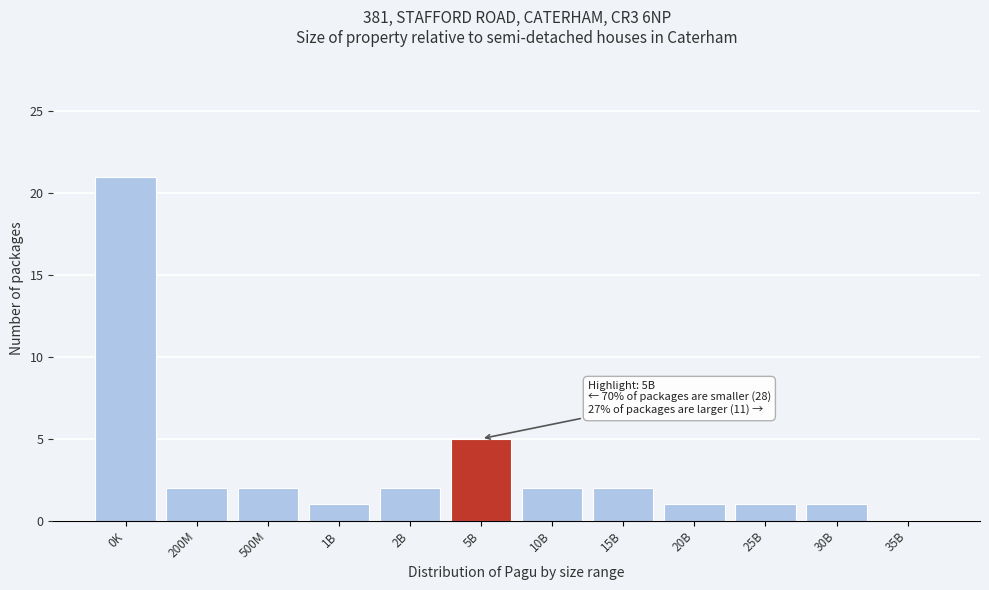

Reading left to right, transcribe all the data shown in this chart.

0K=21	200M=2	500M=2	1B=1	2B=2	5B=5	10B=2	15B=2	20B=1	25B=1	30B=1	35B=0